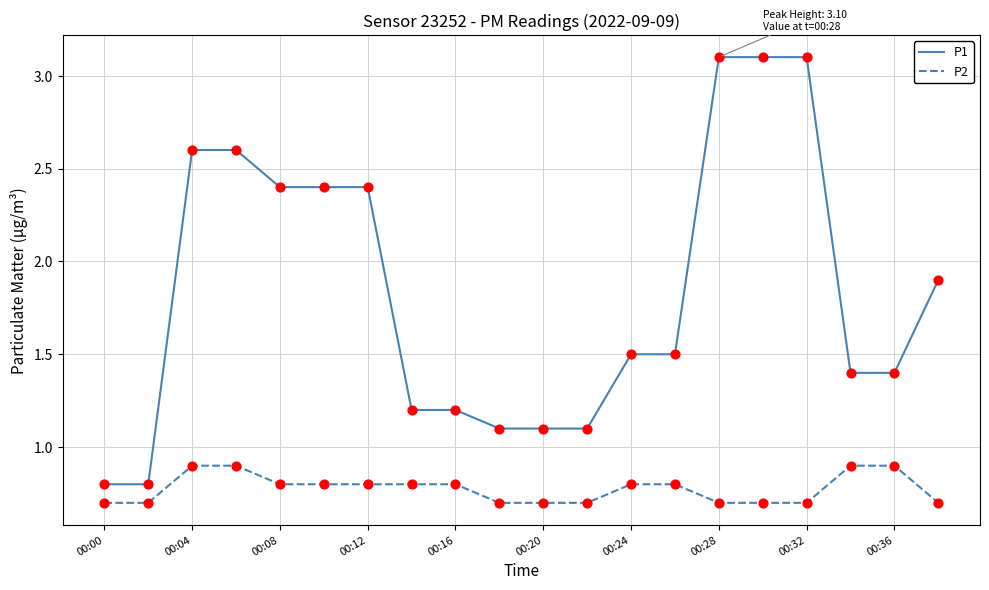

Which series has the widest spread of values?

P1